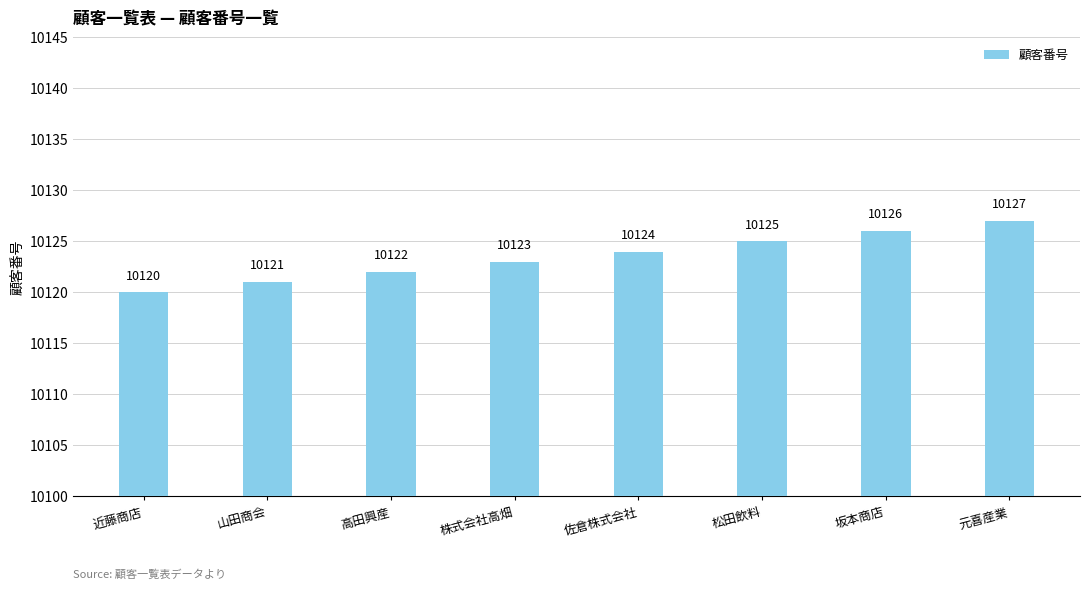

How many bars are there in total?

8